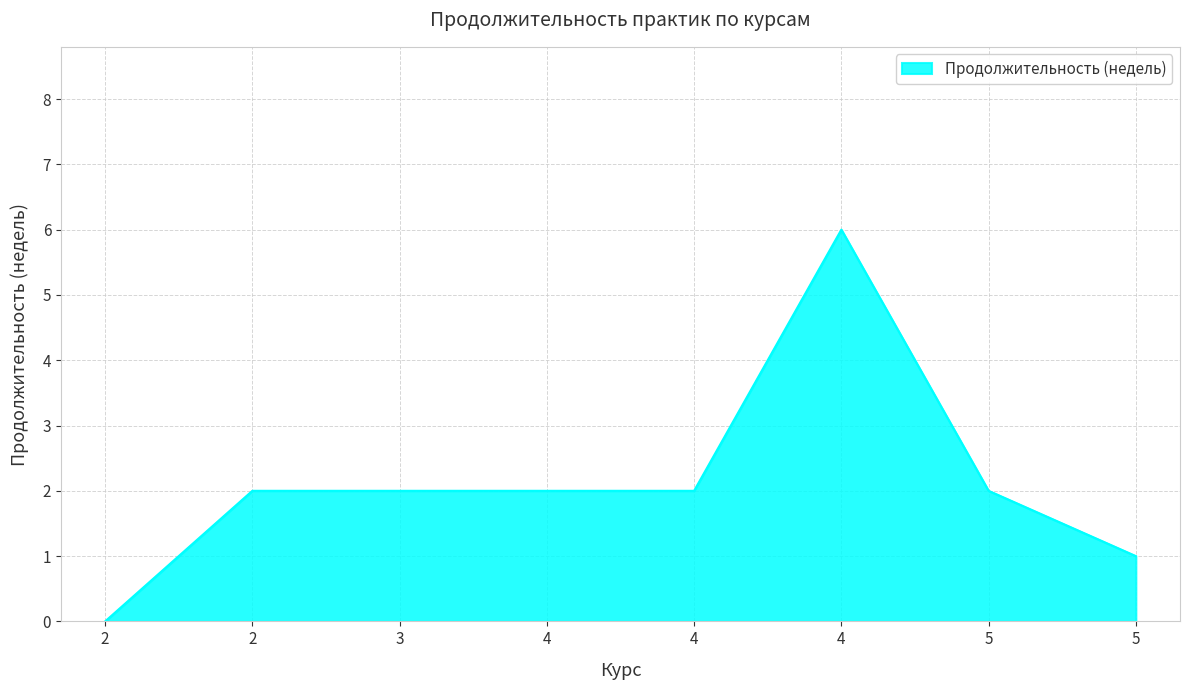

How many series are shown in this chart?

1